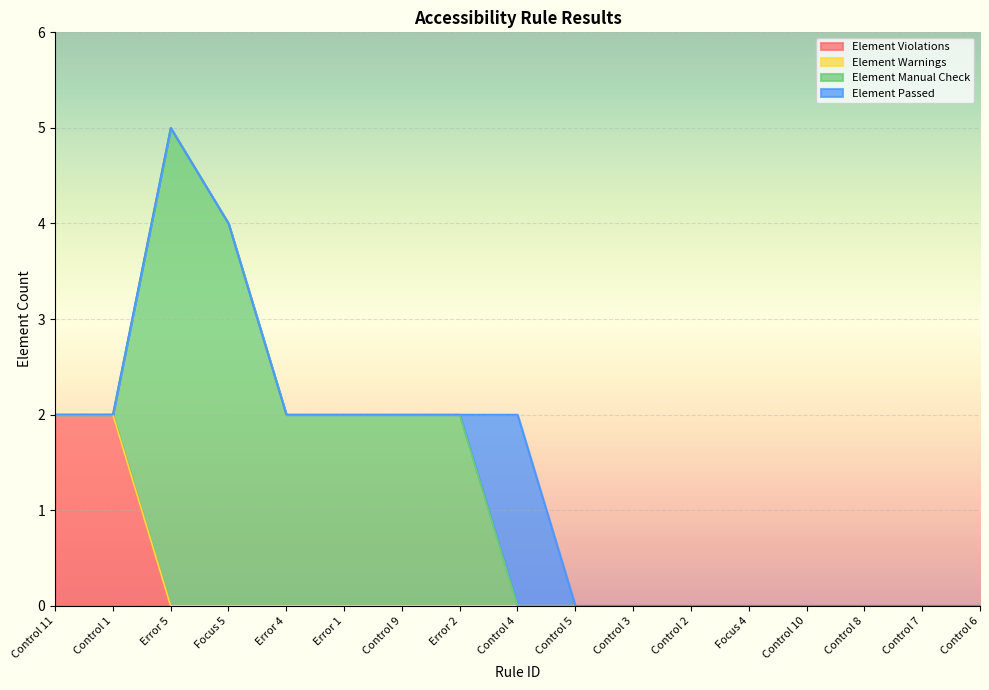

At which category is the sum across all series the highest?

Error 5